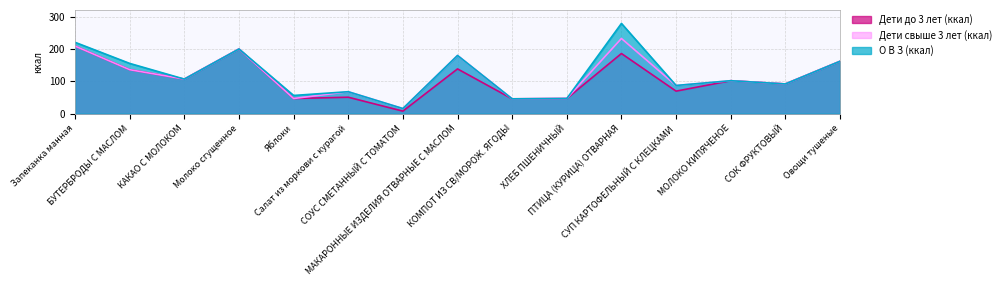

At which label does Дети свыше 3 лет (ккал) first exceed 102?

Запеканка манная